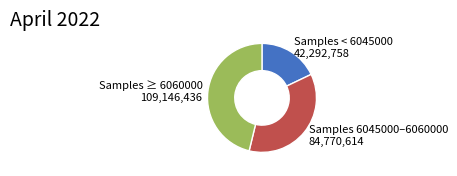

Which slice is the smallest?

Samples < 6045000 42,292,758